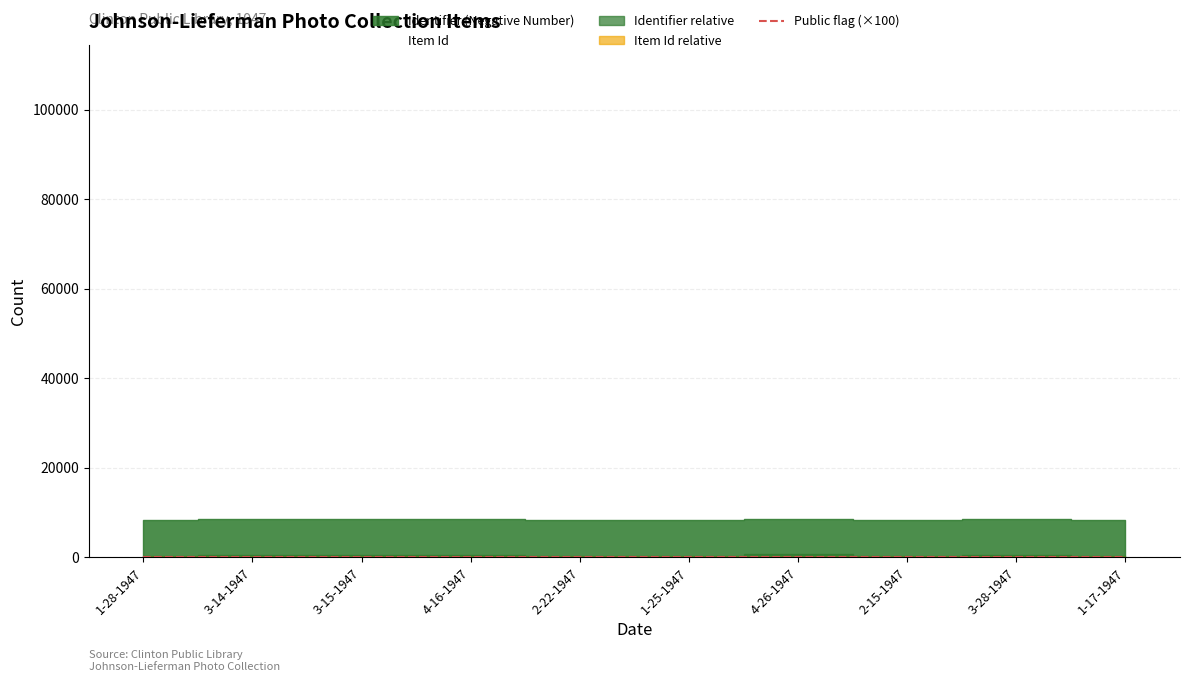

Between 3-14-1947 and 3-28-1947, which series saw the biggest shift?

Identifier